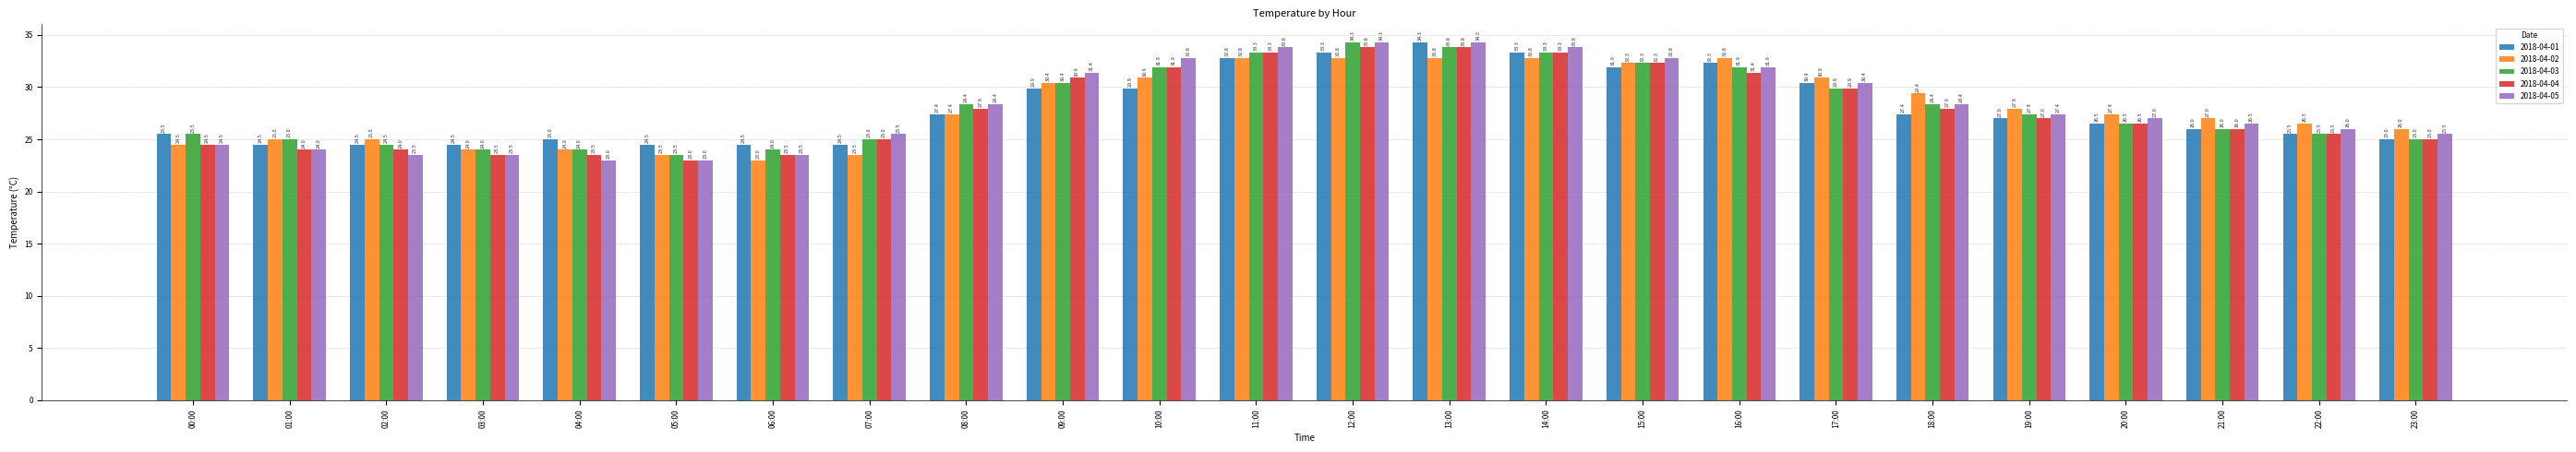

Reading left to right, transcribe all the data shown in this chart.

2018-04-01: 00:00=25.5	01:00=24.5	02:00=24.5	03:00=24.5	04:00=25.0	05:00=24.5	06:00=24.5	07:00=24.5	08:00=27.4	09:00=29.9	10:00=29.9	11:00=32.8	12:00=33.3	13:00=34.3	14:00=33.3	15:00=31.9	16:00=32.3	17:00=30.4	18:00=27.4	19:00=27.0	20:00=26.5	21:00=26.0	22:00=25.5	23:00=25.0
2018-04-02: 00:00=24.5	01:00=25.0	02:00=25.0	03:00=24.0	04:00=24.0	05:00=23.5	06:00=23.0	07:00=23.5	08:00=27.4	09:00=30.4	10:00=30.9	11:00=32.8	12:00=32.8	13:00=32.8	14:00=32.8	15:00=32.3	16:00=32.8	17:00=30.9	18:00=29.4	19:00=27.9	20:00=27.4	21:00=27.0	22:00=26.5	23:00=26.0
2018-04-03: 00:00=25.5	01:00=25.0	02:00=24.5	03:00=24.0	04:00=24.0	05:00=23.5	06:00=24.0	07:00=25.0	08:00=28.4	09:00=30.4	10:00=31.9	11:00=33.3	12:00=34.3	13:00=33.8	14:00=33.3	15:00=32.3	16:00=31.9	17:00=29.9	18:00=28.4	19:00=27.4	20:00=26.5	21:00=26.0	22:00=25.5	23:00=25.0
2018-04-04: 00:00=24.5	01:00=24.0	02:00=24.0	03:00=23.5	04:00=23.5	05:00=23.0	06:00=23.5	07:00=25.0	08:00=27.9	09:00=30.9	10:00=31.9	11:00=33.3	12:00=33.8	13:00=33.8	14:00=33.3	15:00=32.3	16:00=31.4	17:00=29.9	18:00=27.9	19:00=27.0	20:00=26.5	21:00=26.0	22:00=25.5	23:00=25.0
2018-04-05: 00:00=24.5	01:00=24.0	02:00=23.5	03:00=23.5	04:00=23.0	05:00=23.0	06:00=23.5	07:00=25.5	08:00=28.4	09:00=31.4	10:00=32.8	11:00=33.8	12:00=34.3	13:00=34.3	14:00=33.8	15:00=32.8	16:00=31.9	17:00=30.4	18:00=28.4	19:00=27.4	20:00=27.0	21:00=26.5	22:00=26.0	23:00=25.5